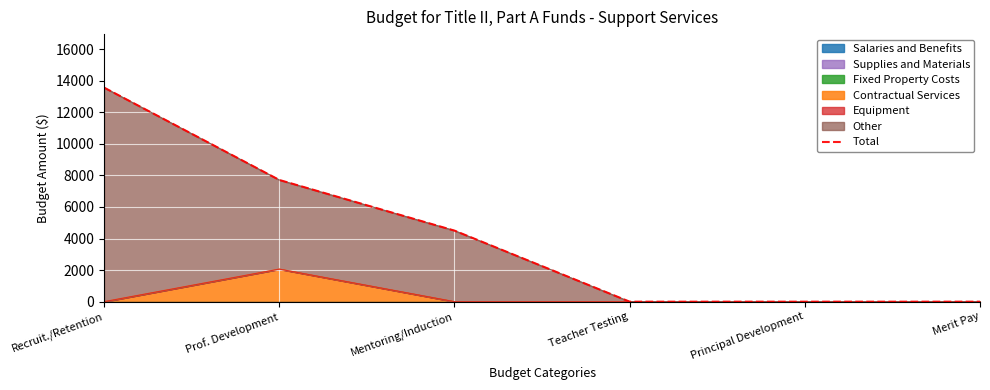

At which label does the data first exceed 4500?

Recruit./Retention